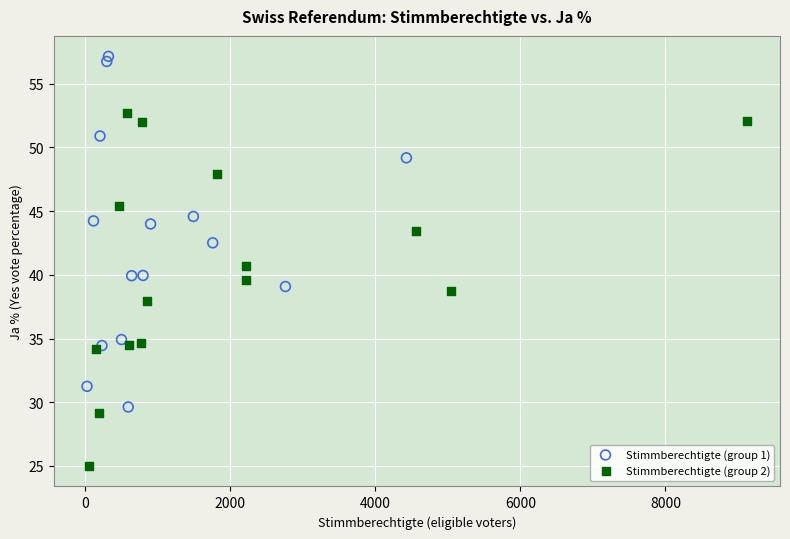

Which series reaches the maximum Y coordinate?

Stimmberechtigte (group 1)